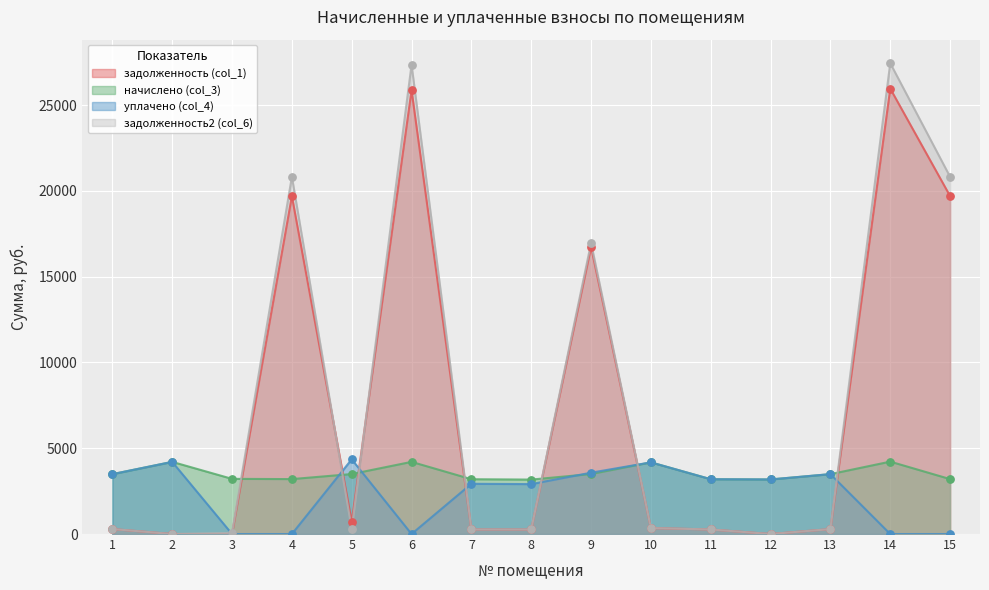

Which series has the largest Y range (max minus min)?

задолженность2 (col_6)